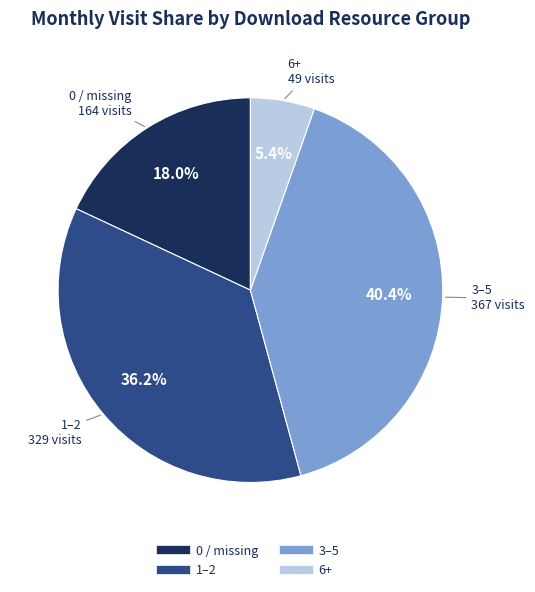

Is there any slice that represents more than half of the pie?

No